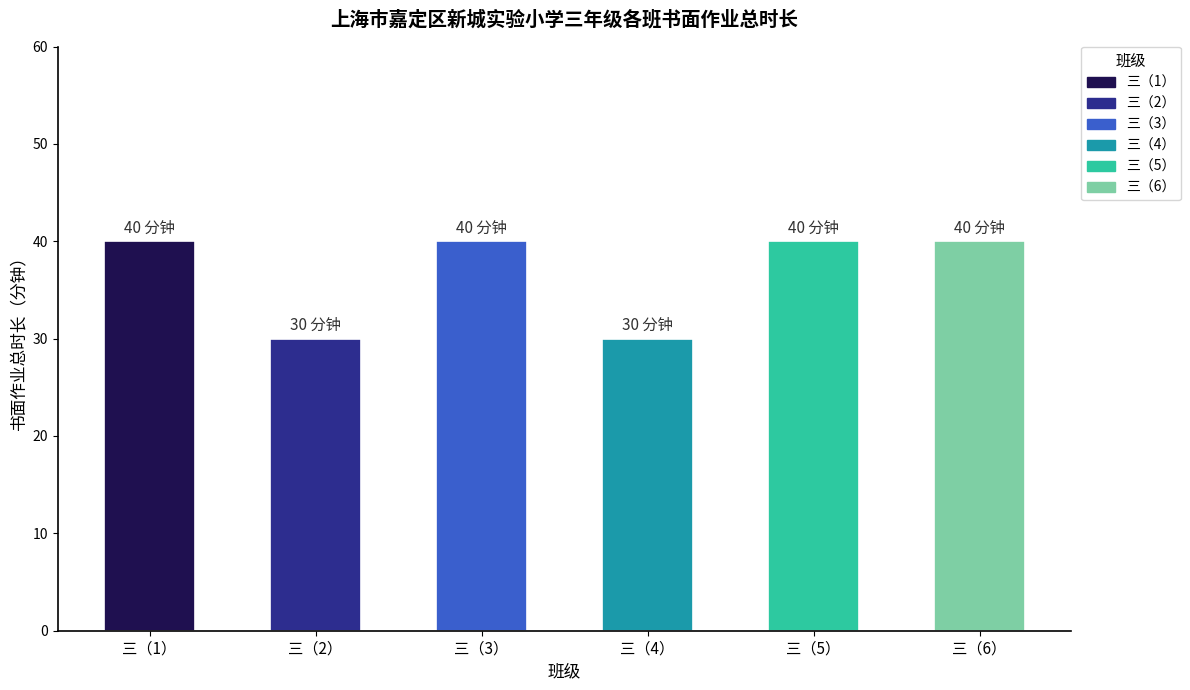

Which has a higher value, 三（1） or 三（2）?

三（1）